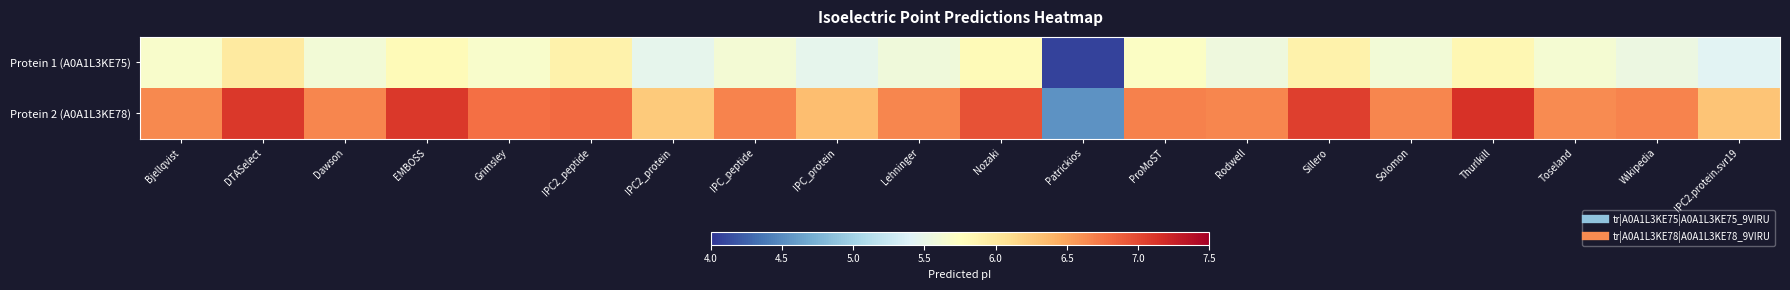

List the series in order of their overall mean, lowest first.

Protein 1 (A0A1L3KE75), Protein 2 (A0A1L3KE78)